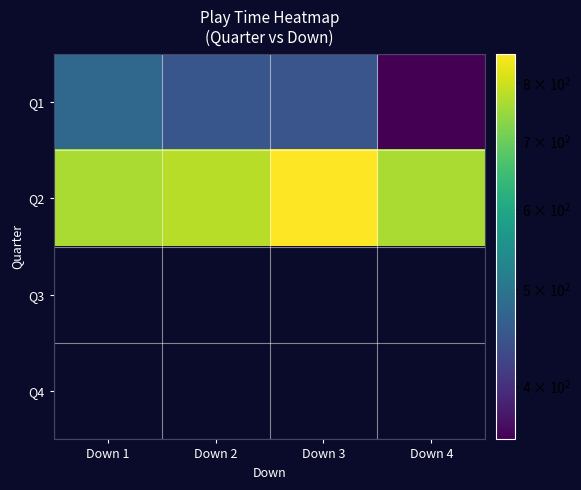

List the labels in order of Q2 value, smallest first.

Down 1, Down 4, Down 2, Down 3